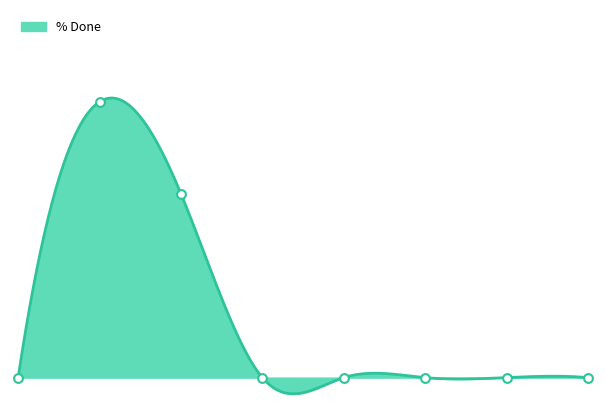

Which has a higher value, 1 or 7?

1